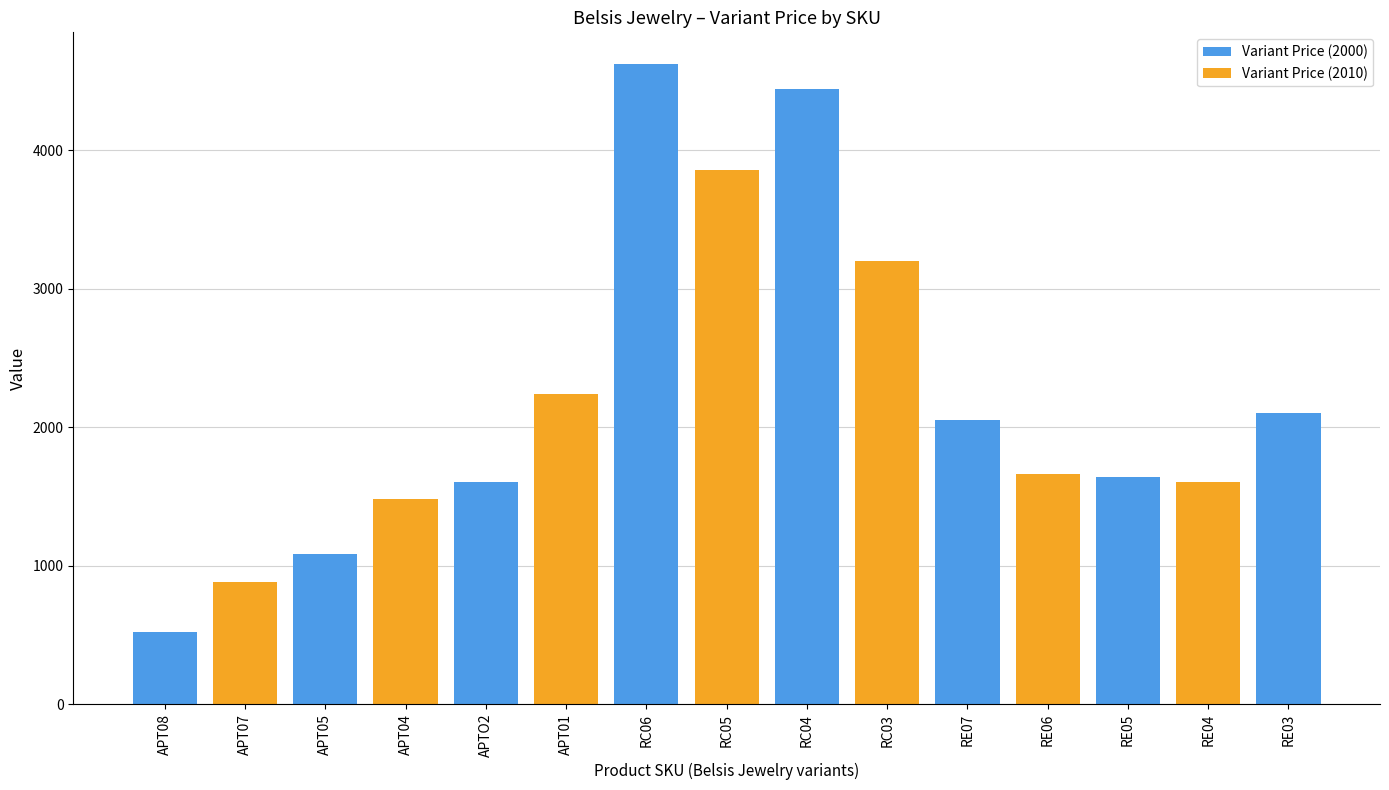

Which has a higher value, RE03 or APT08?

RE03